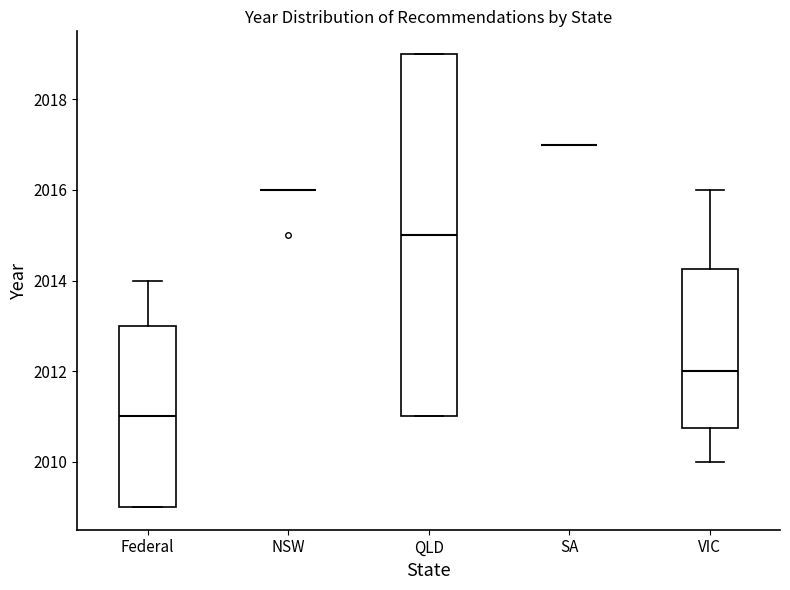

Where is the lower edge of the box for QLD on the y-axis? The values are not printed on the chart, so give them approximately, as read against the axis.

2011.0